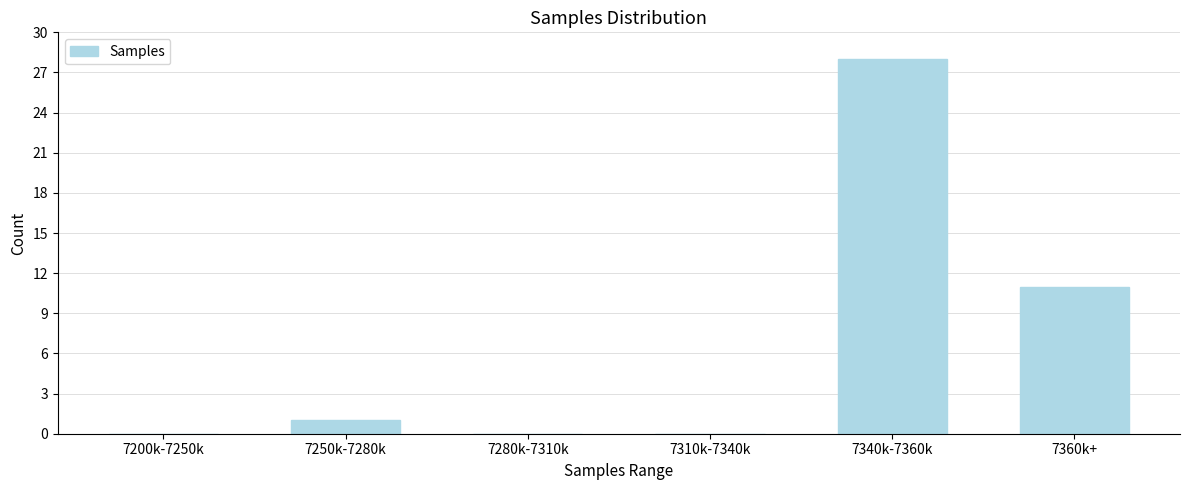

Reading right to left, transcribe all the data shown in this chart.

7360k+=11	7340k-7360k=28	7310k-7340k=0	7280k-7310k=0	7250k-7280k=1	7200k-7250k=0